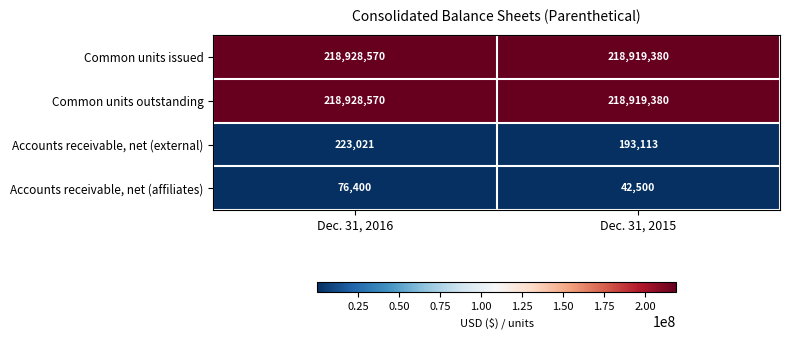

Which category has the lowest value across all series?

Dec. 31, 2015